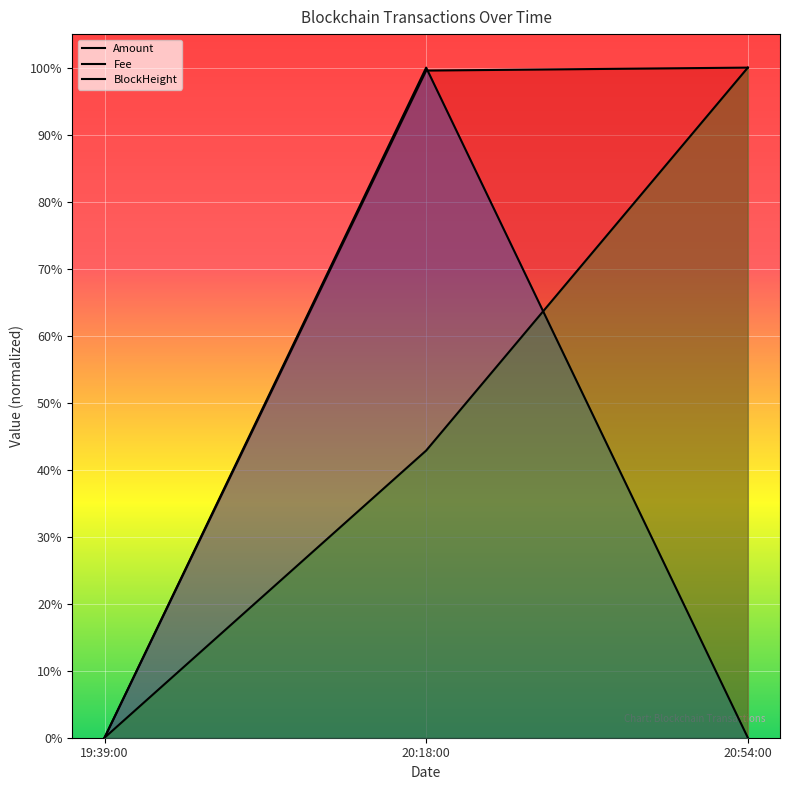

Does the chart display data point markers on the line(s)?

No